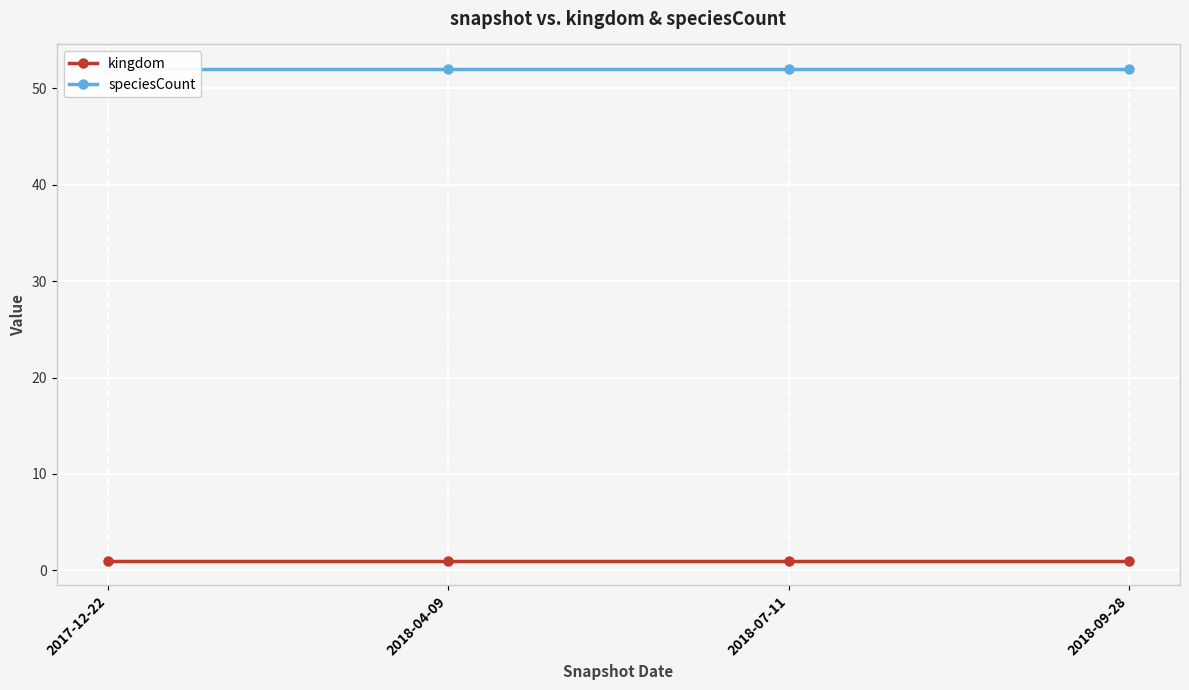

True or false: speciesCount has more than 0 points higher than both neighbors.

False